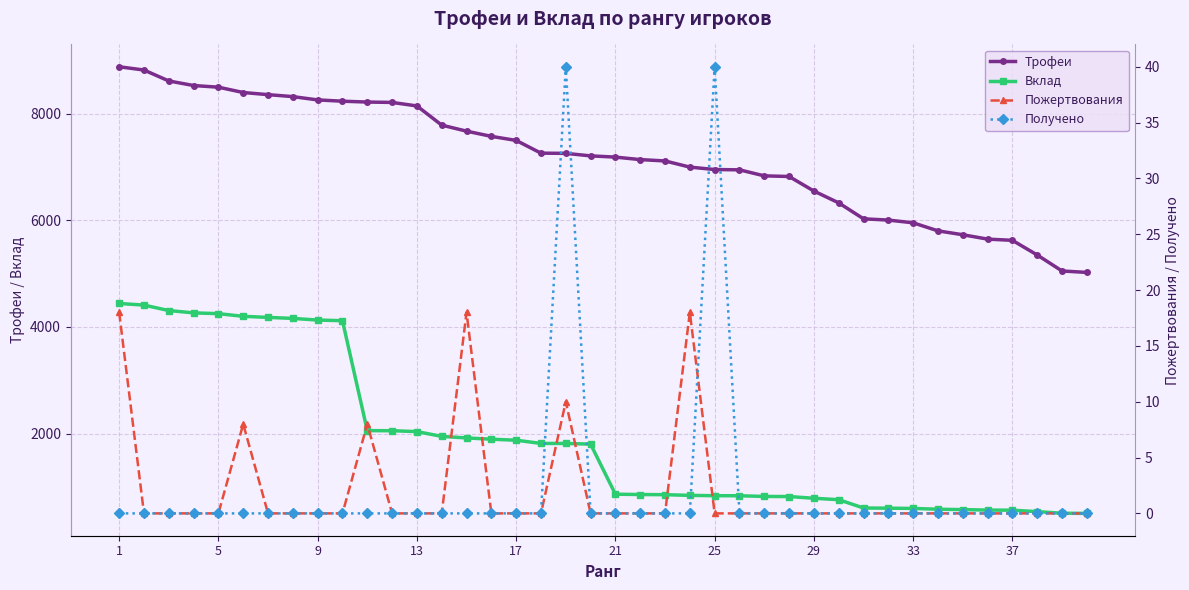

At which label does Трофеи reach its peak?

1